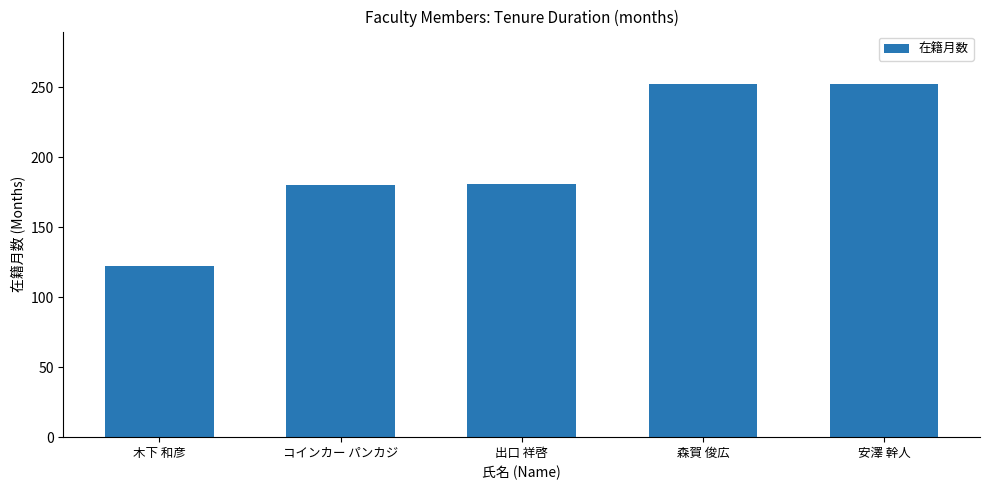

True or false: the data shows 252 at 安澤 幹人.

True